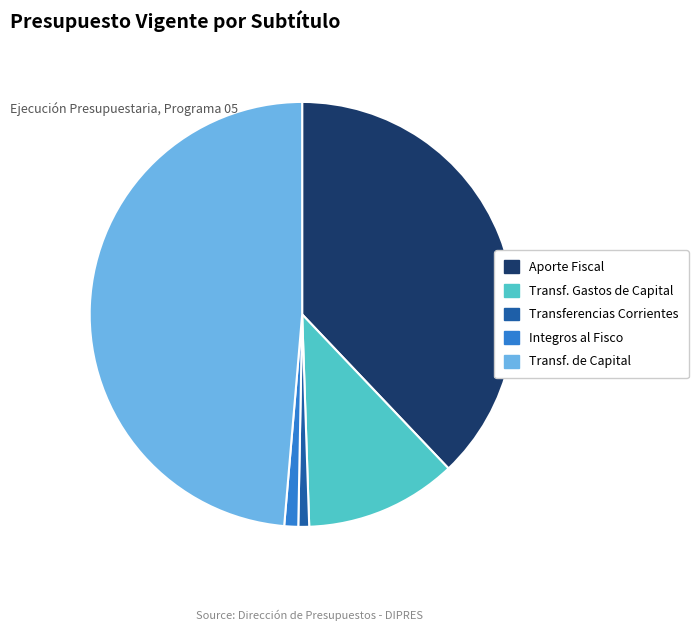

Does Transf. de Capital represent more than half of the total?

No